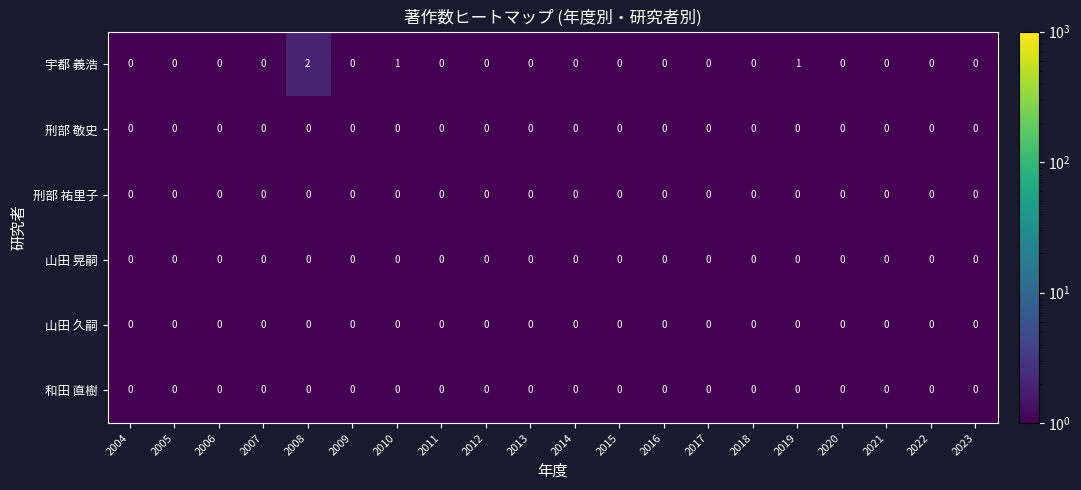

Which series has the largest total across all categories?

宇都 義浩